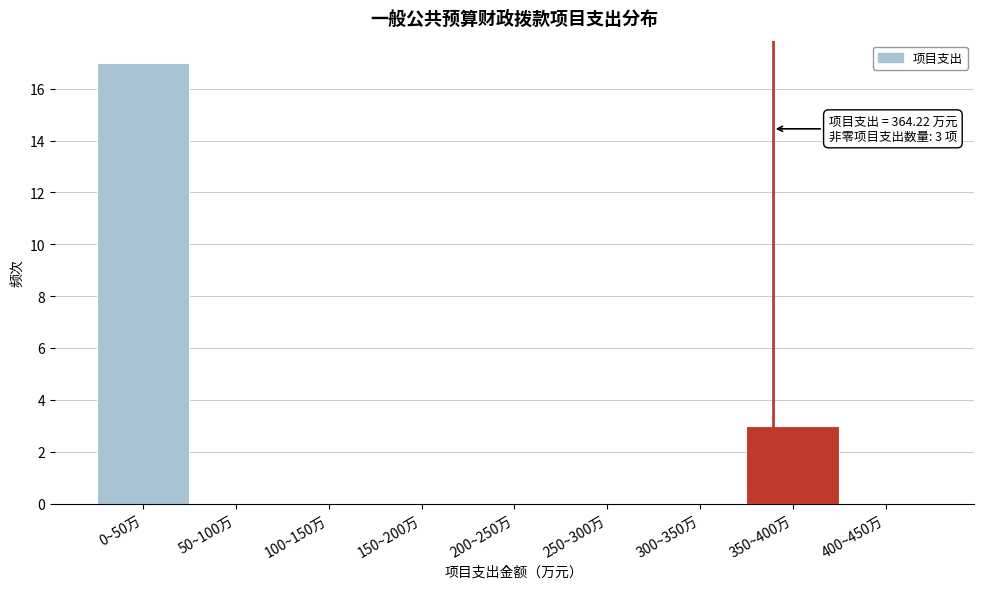

Reading left to right, list all the values displayed in this chart.

0~50万=17	50~100万=0	100~150万=0	150~200万=0	200~250万=0	250~300万=0	300~350万=0	350~400万=3	400~450万=0